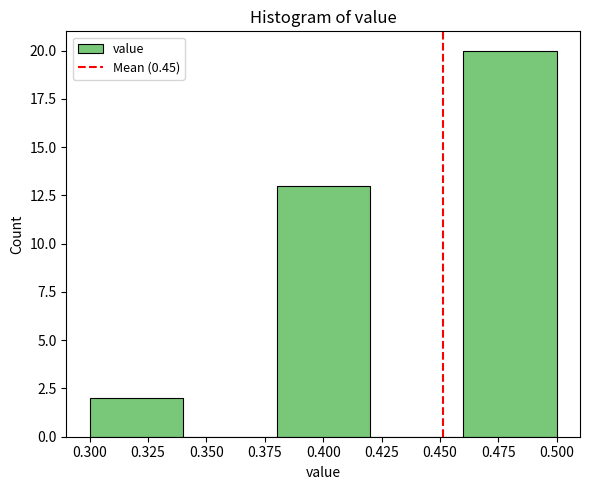

Reading left to right, transcribe this chart: for each bar, give the range it covers on the x-axis and its height. The values are not printed on the chart, so give them approximately, as read against the axis.

0.30 to 0.34: 2
0.34 to 0.38: 0
0.38 to 0.42: 13
0.42 to 0.46: 0
0.46 to 0.50: 20